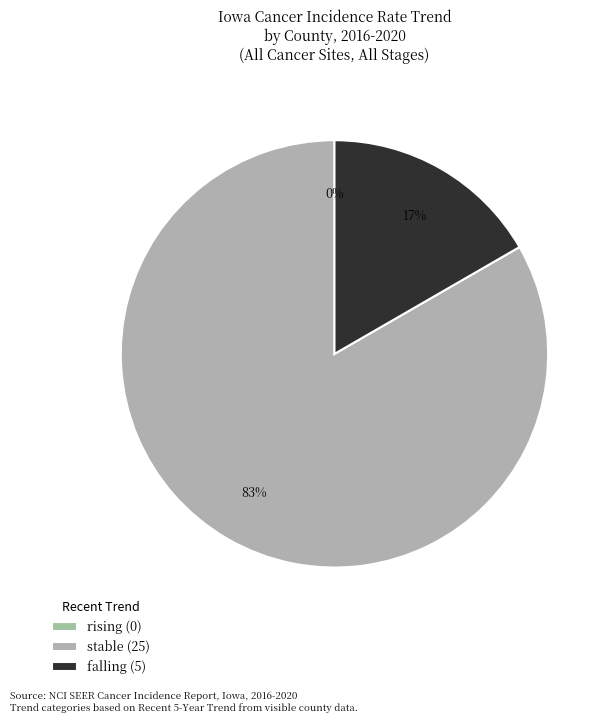

How many segments does this pie chart have?

3